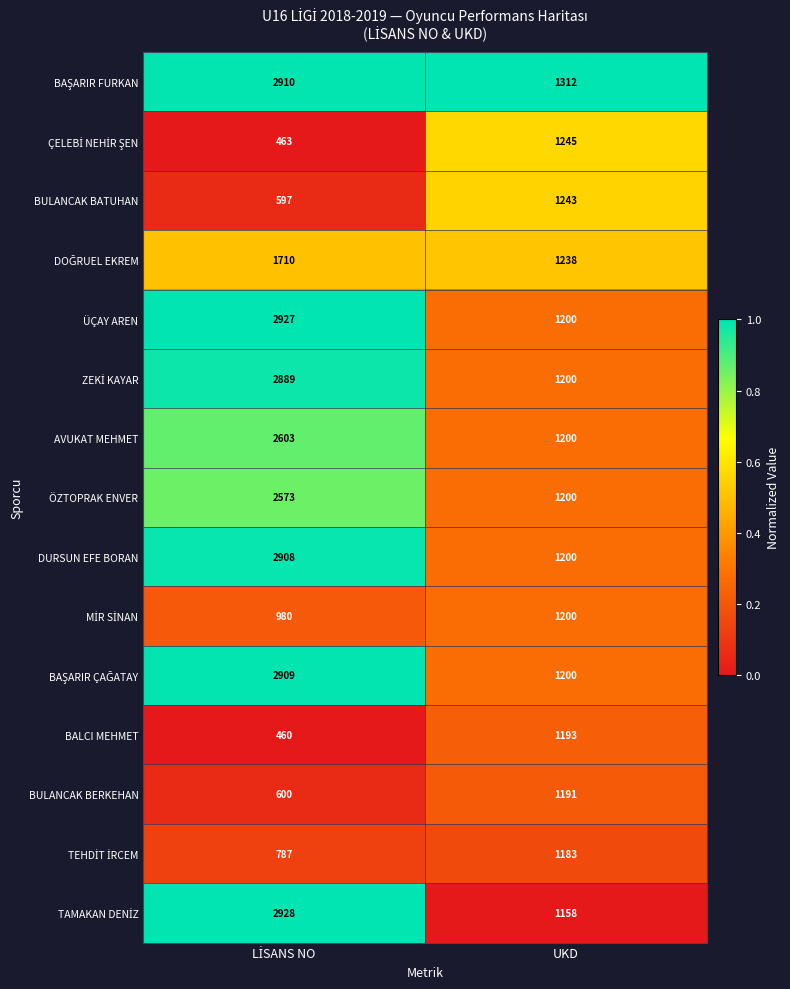

The BALCI MEHMET series shows 674 at UKD. True or false?

False